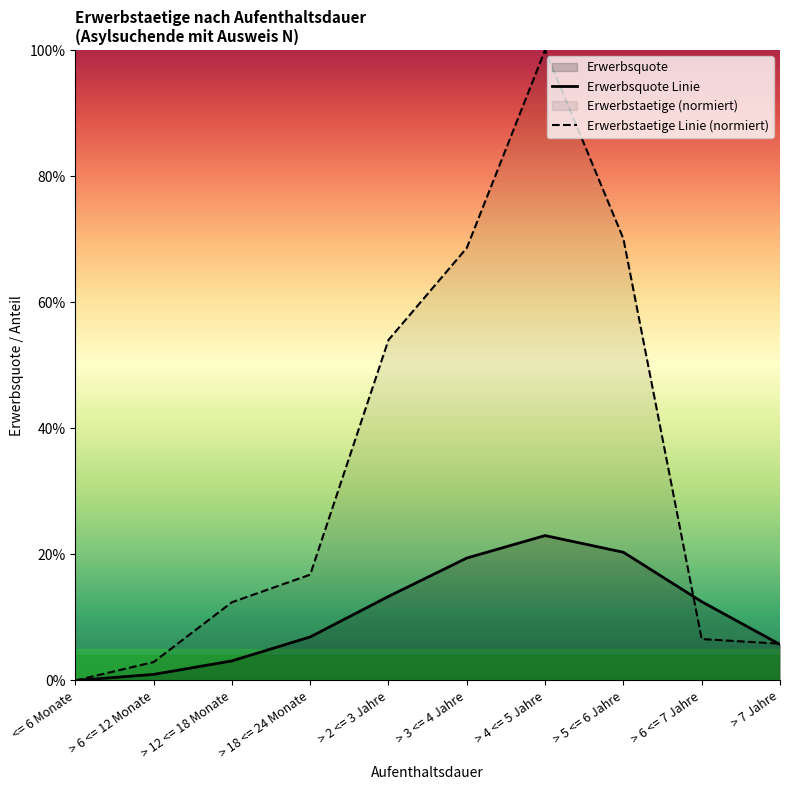

At how many categories does at least one series exceed 0?

9